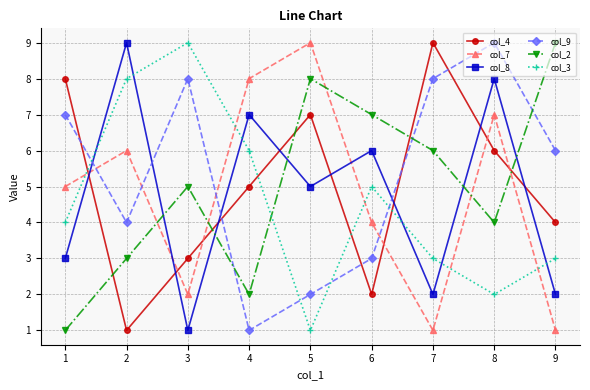

How many data points in col_3 are less than 4?

4